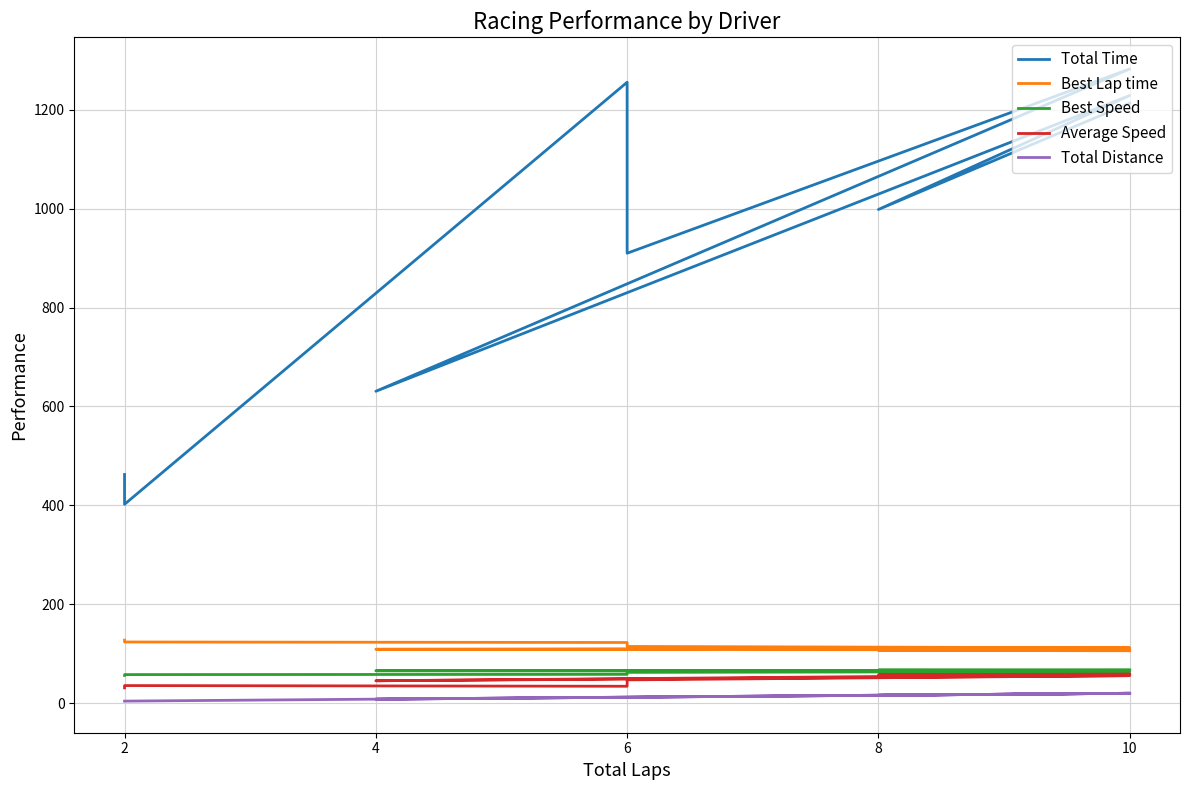

What is the total value across all series at 10?

1465.1